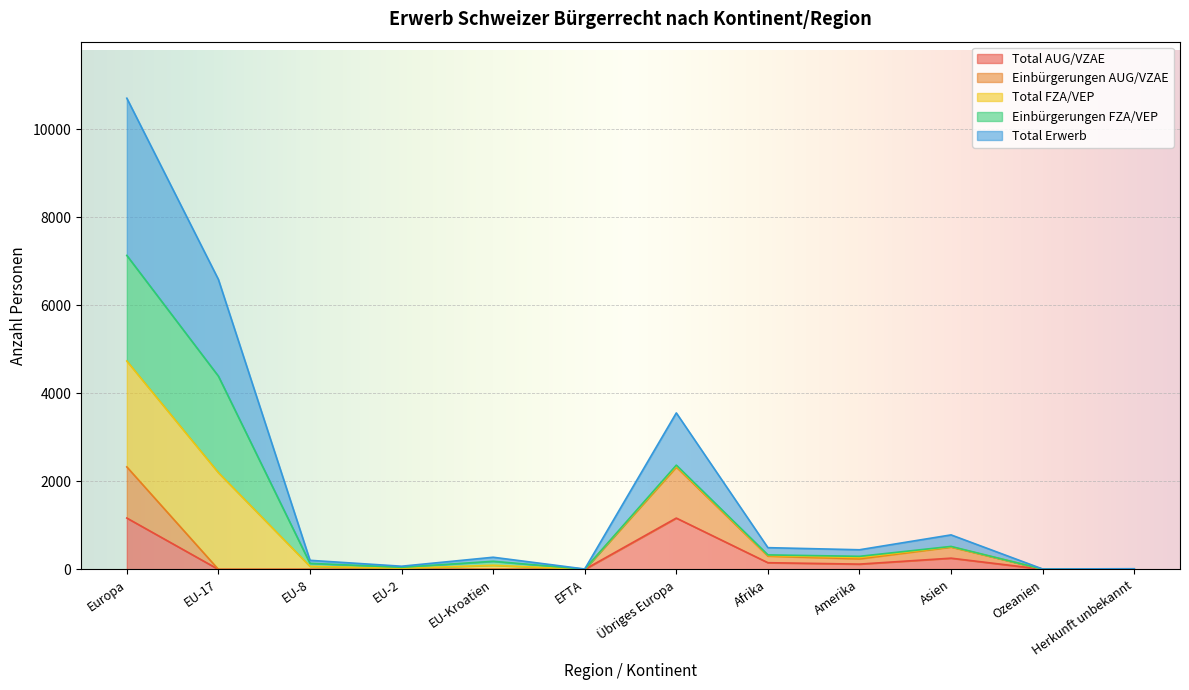

Between Afrika and EU-Kroatien, which is larger?

Afrika